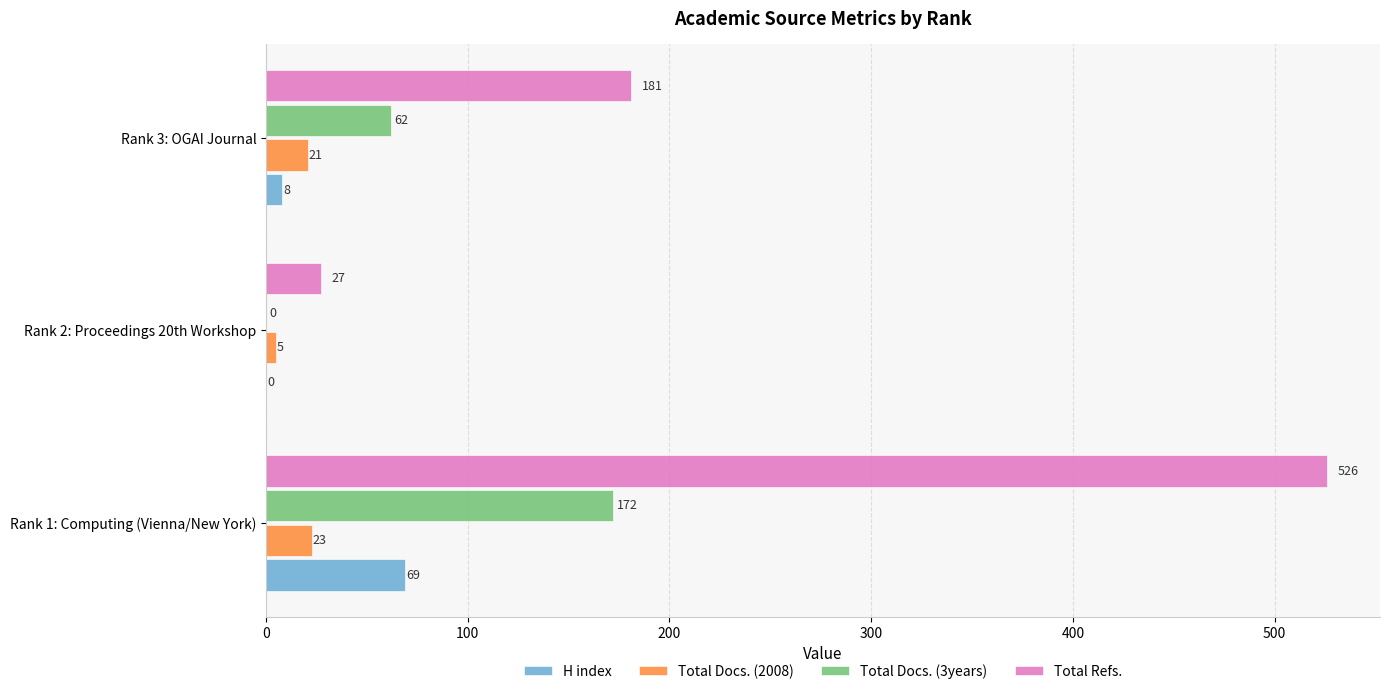

Which series has the largest total across all categories?

Total Refs.